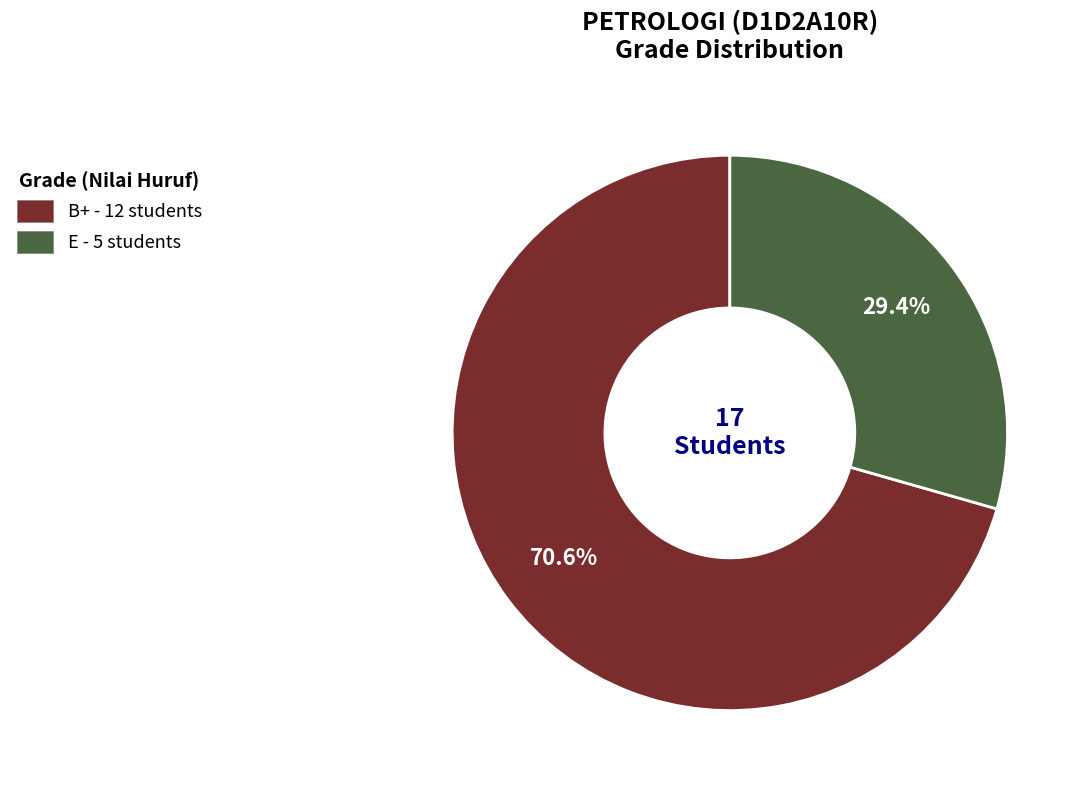

Which slice is the smallest?

E